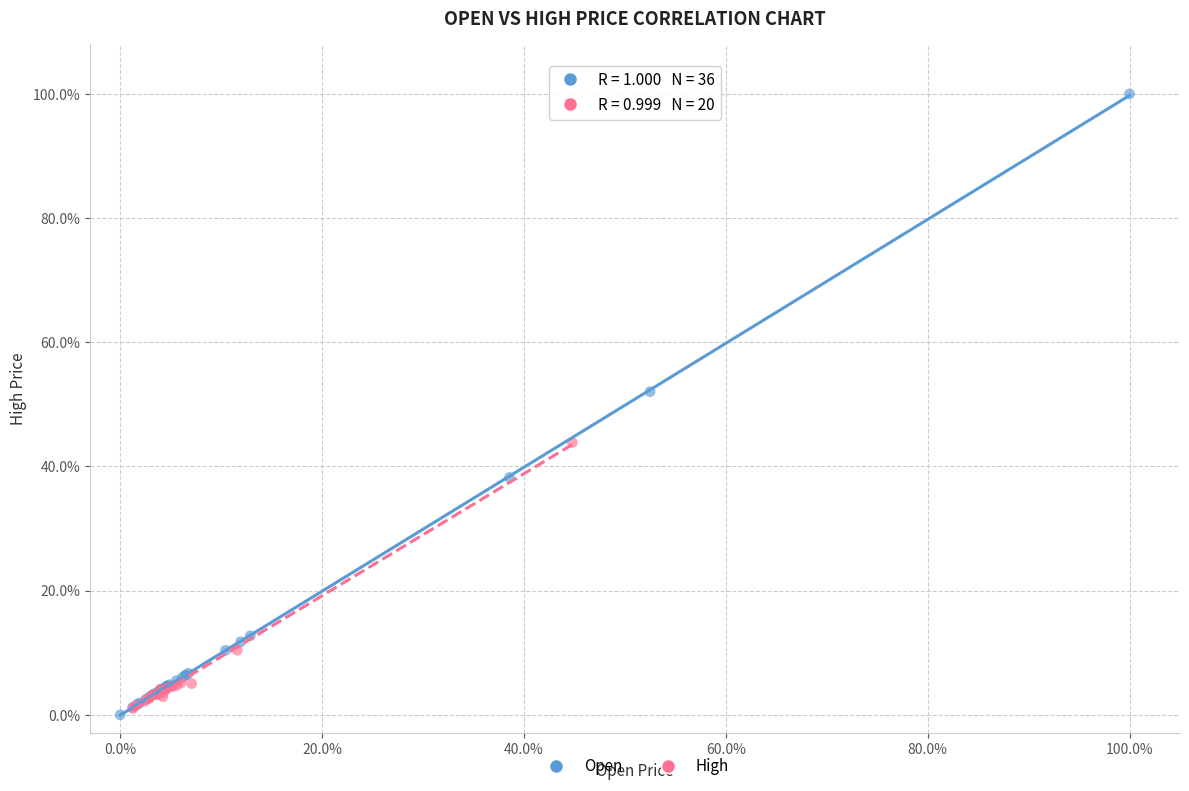

Which series has the widest spread of Y values?

Open